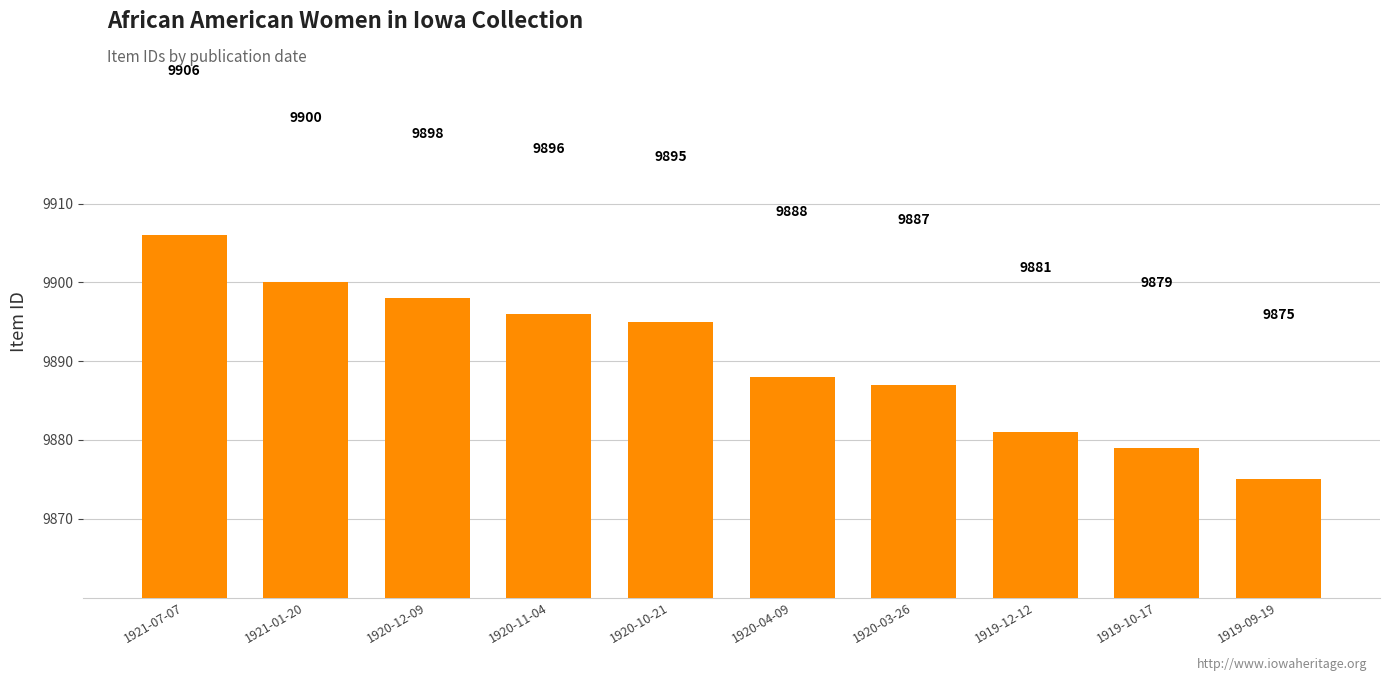

The value at 1919-10-17 is 4495. True or false?

False